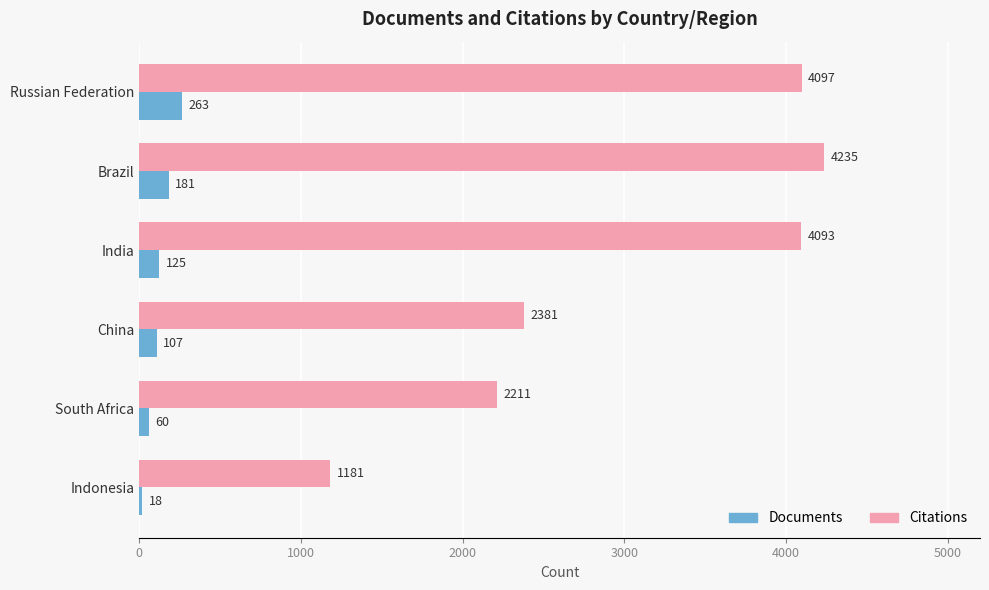

At which category is the sum across all series the highest?

Brazil